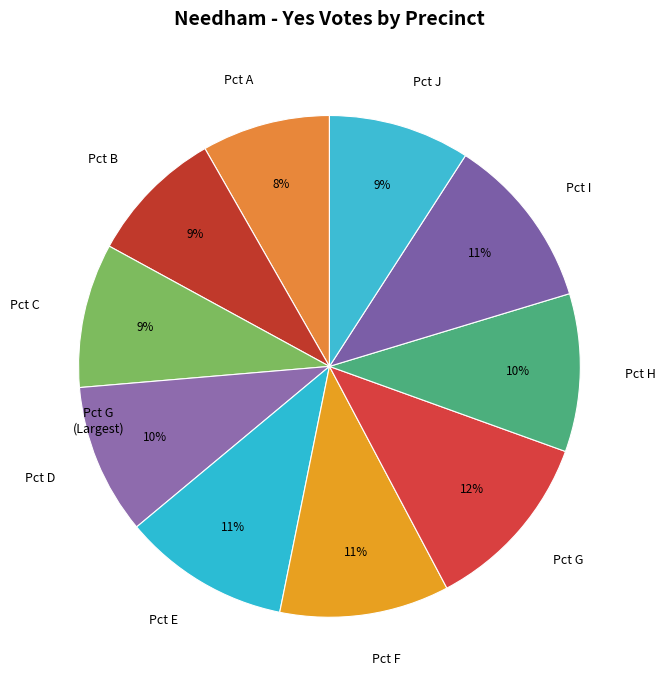

The Pct G slice represents 1% of the pie. True or false?

False